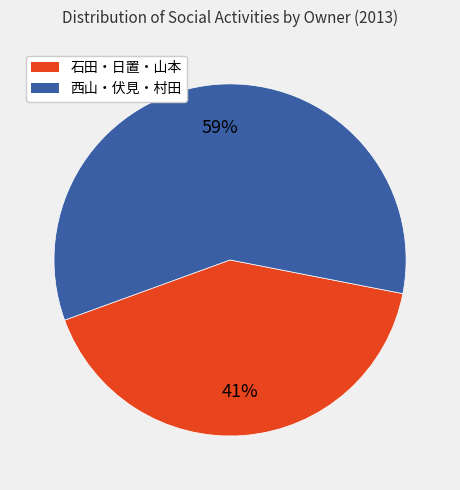

To the nearest percent, what is the average slice percentage?

50%